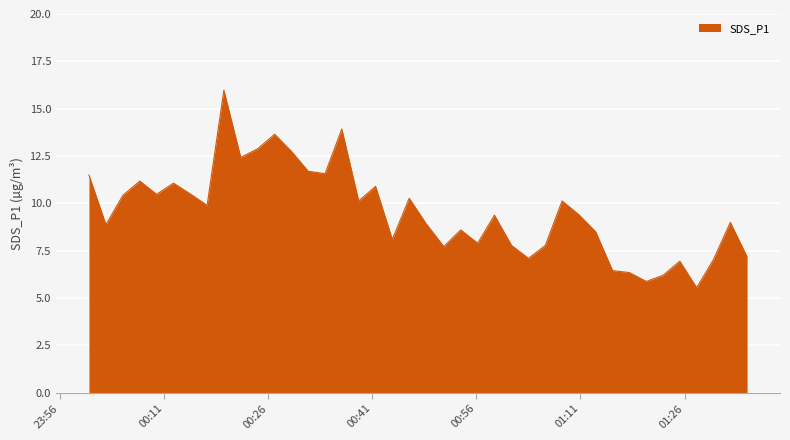

What is the maximum value shown in the chart?

16.0